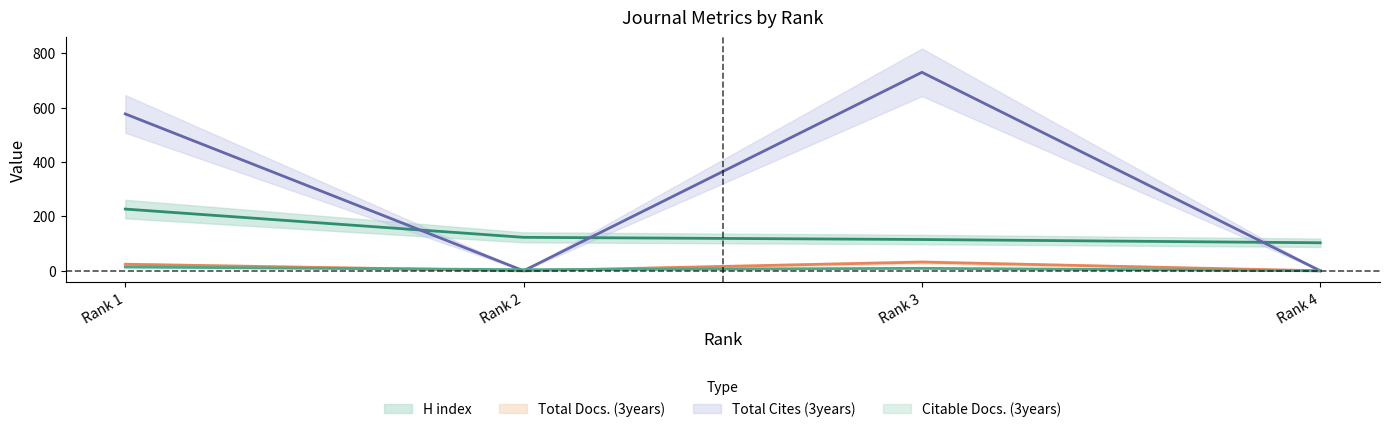

True or false: Total Cites (3years) and Total Docs. (3years) cross at least once.

False